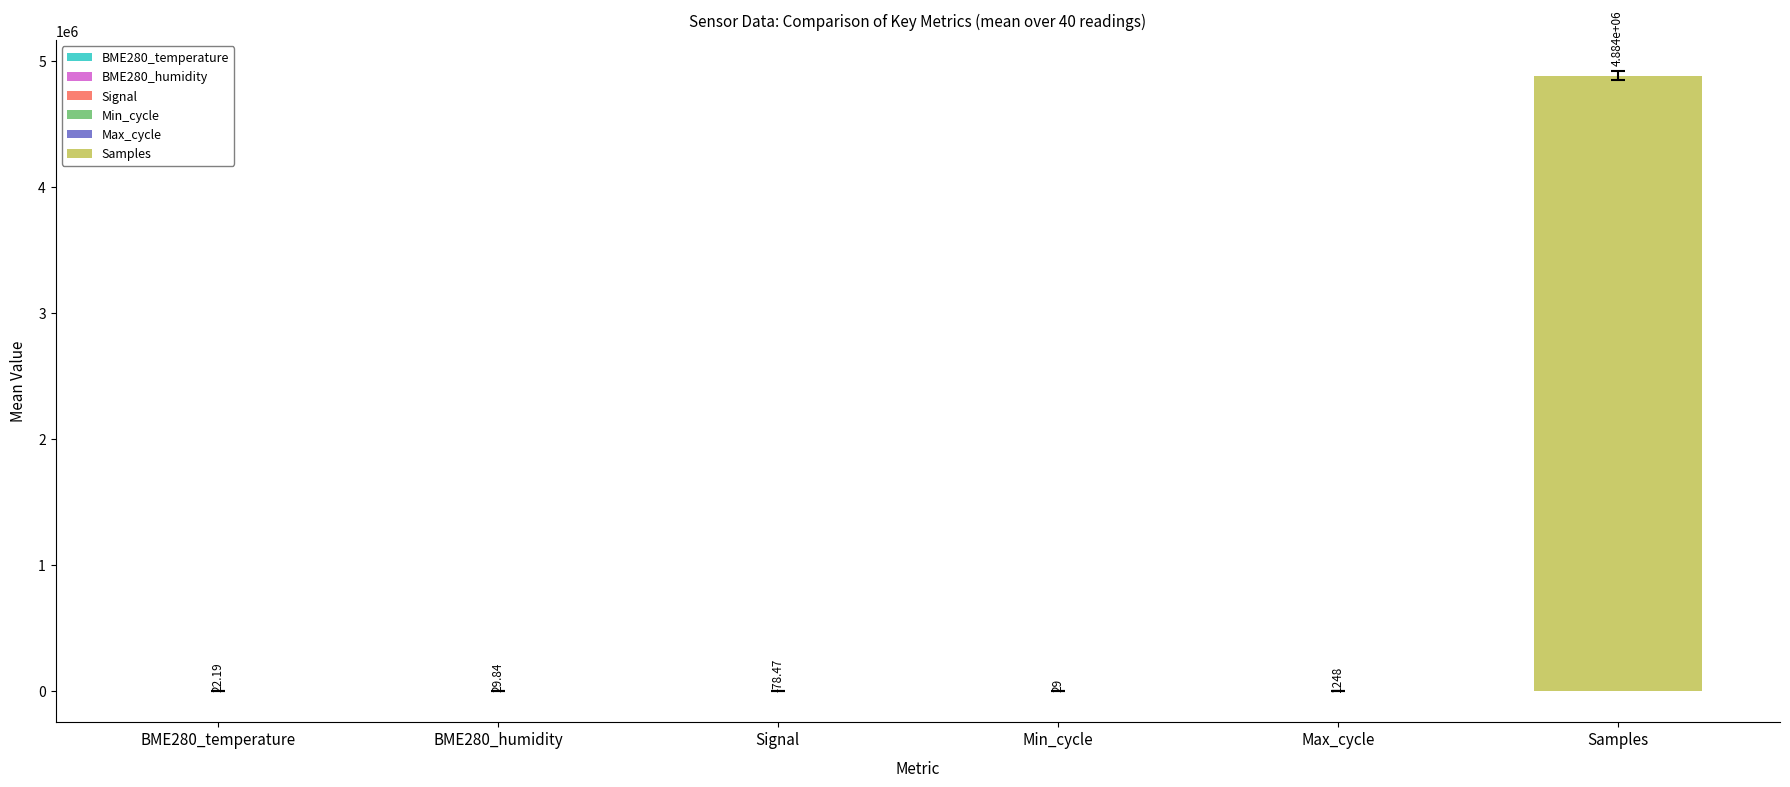

How many data points in BME280_temperature are above 22?

38